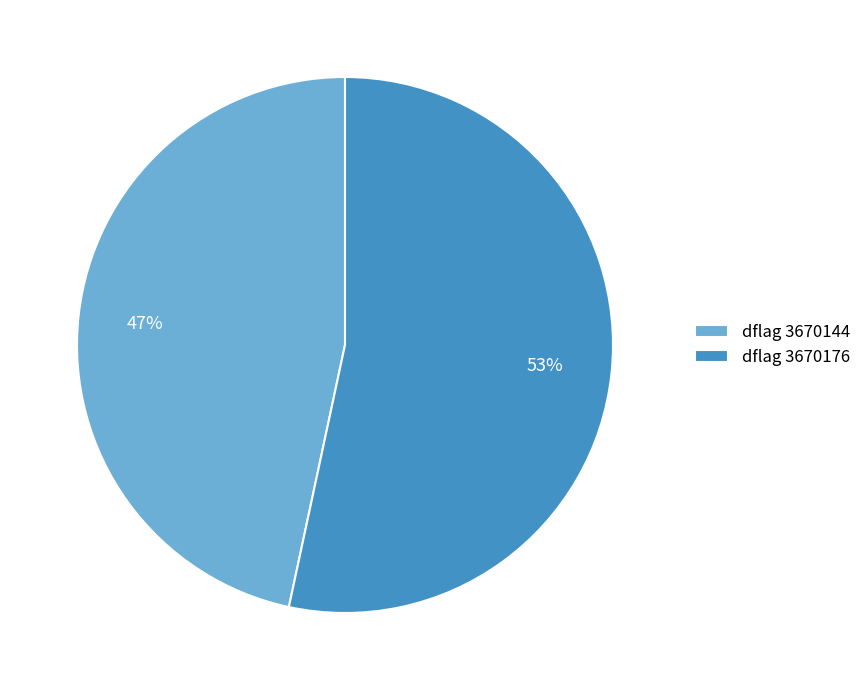

Rank the categories by value from highest to lowest.

dflag 3670176, dflag 3670144